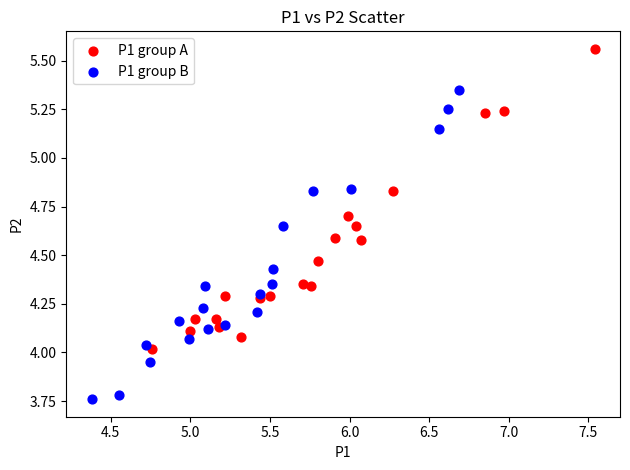

Which series contains the lowest Y value?

P1 group B